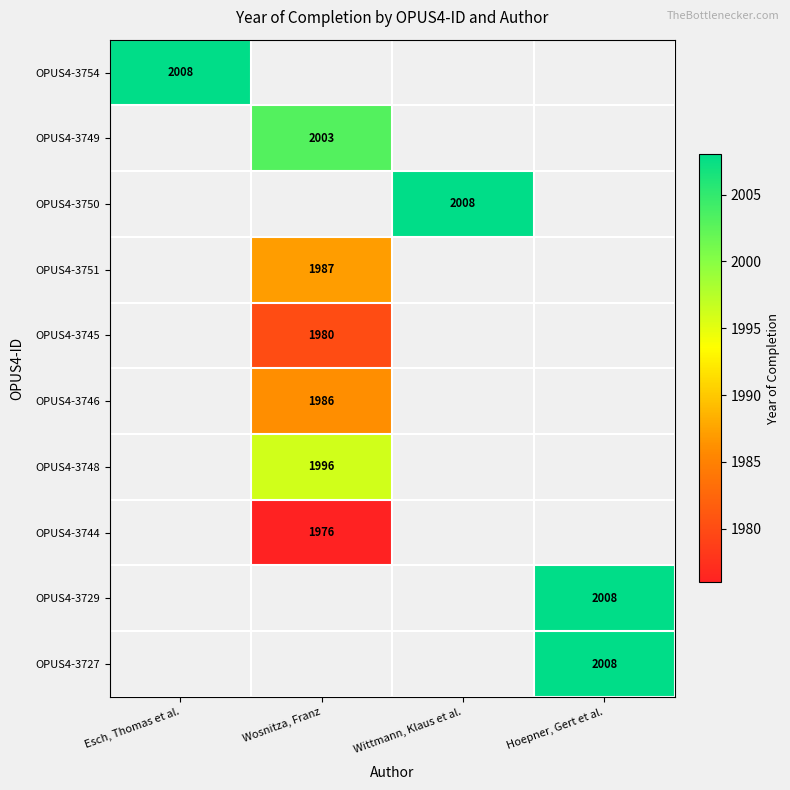

At how many categories does at least one series exceed 2007?

3